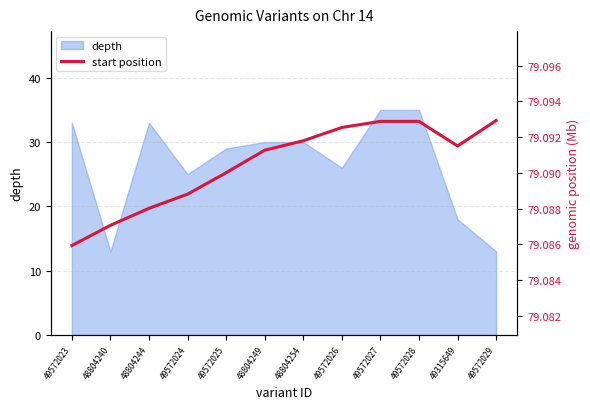

What is the minimum value shown in the chart?

79.1